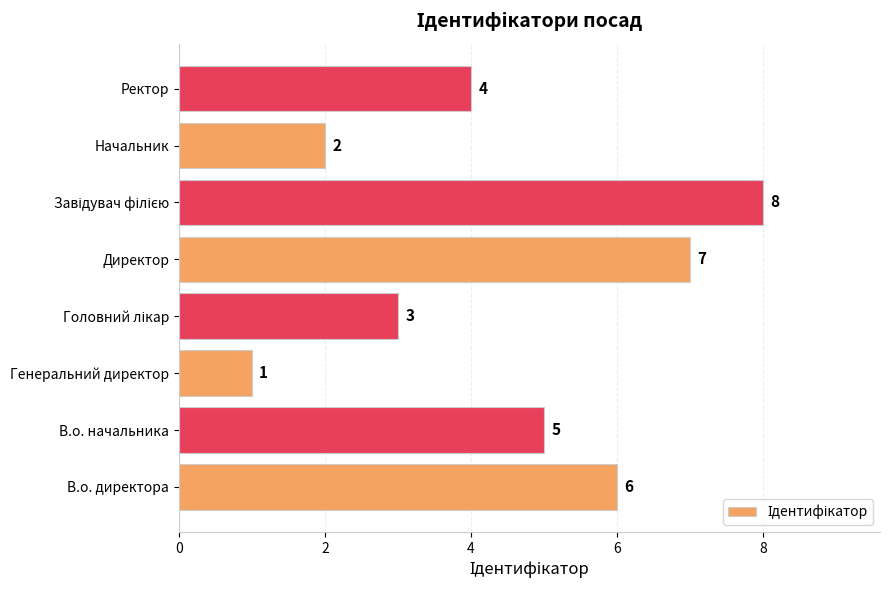

The value at Директор is 7. True or false?

True